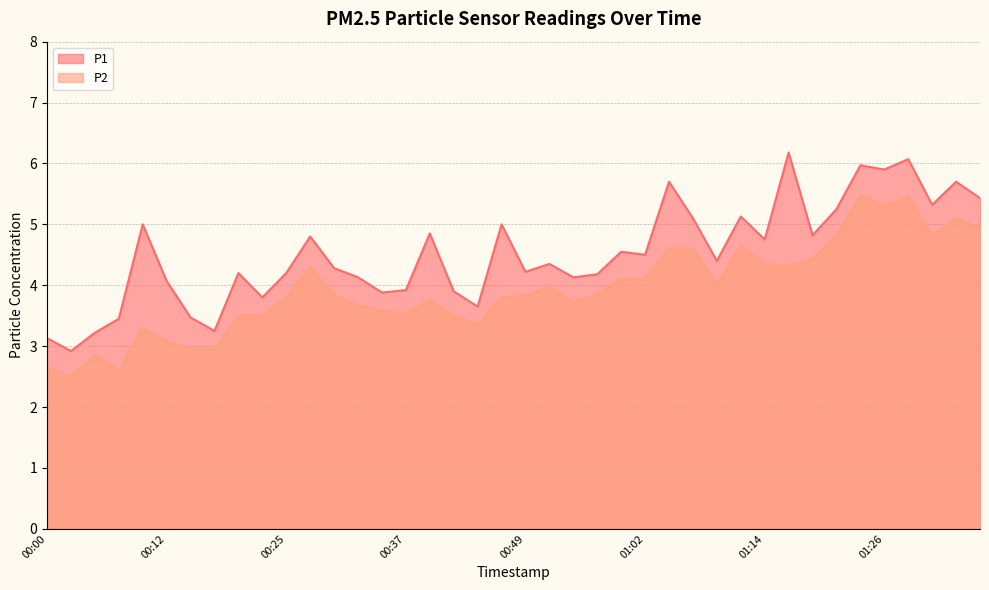

Is the value of P2 at 01:36 greater than the value of P1 at 01:26?

No